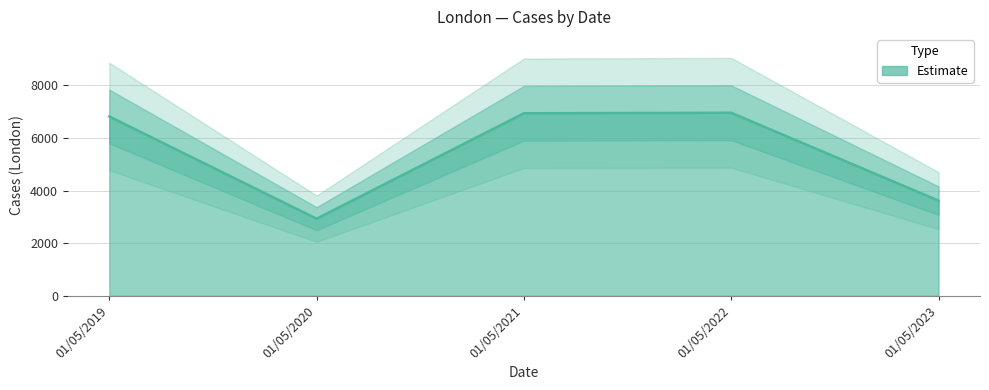

Reading left to right, list all the values displayed in this chart.

6815	2929	6937	6956	3615